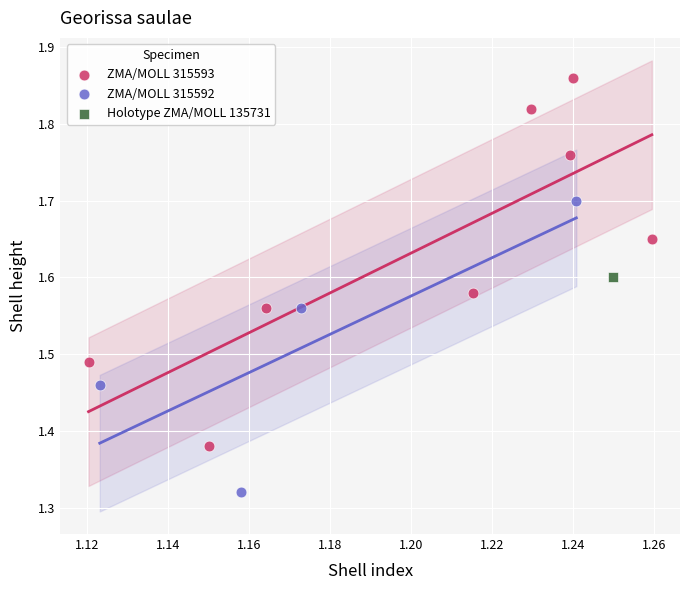

What are all the series names shown in the legend?

ZMA/MOLL 315593, ZMA/MOLL 315592, Holotype ZMA/MOLL 135731